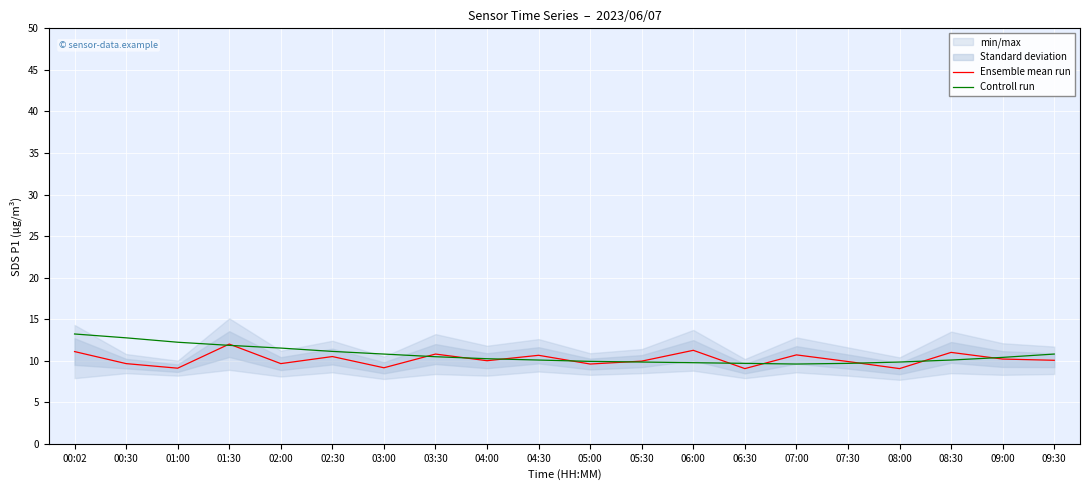

At 05:00, list the series in order from smallest to largest.

Ensemble mean run, Controll run